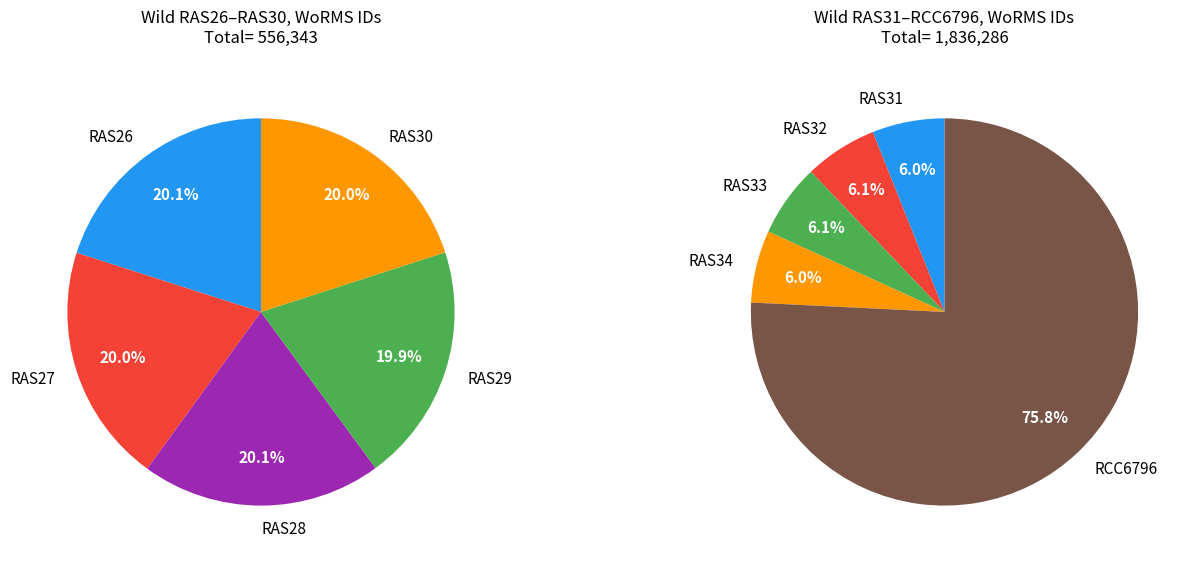

The RAS32 slice represents 11% of the pie. True or false?

False